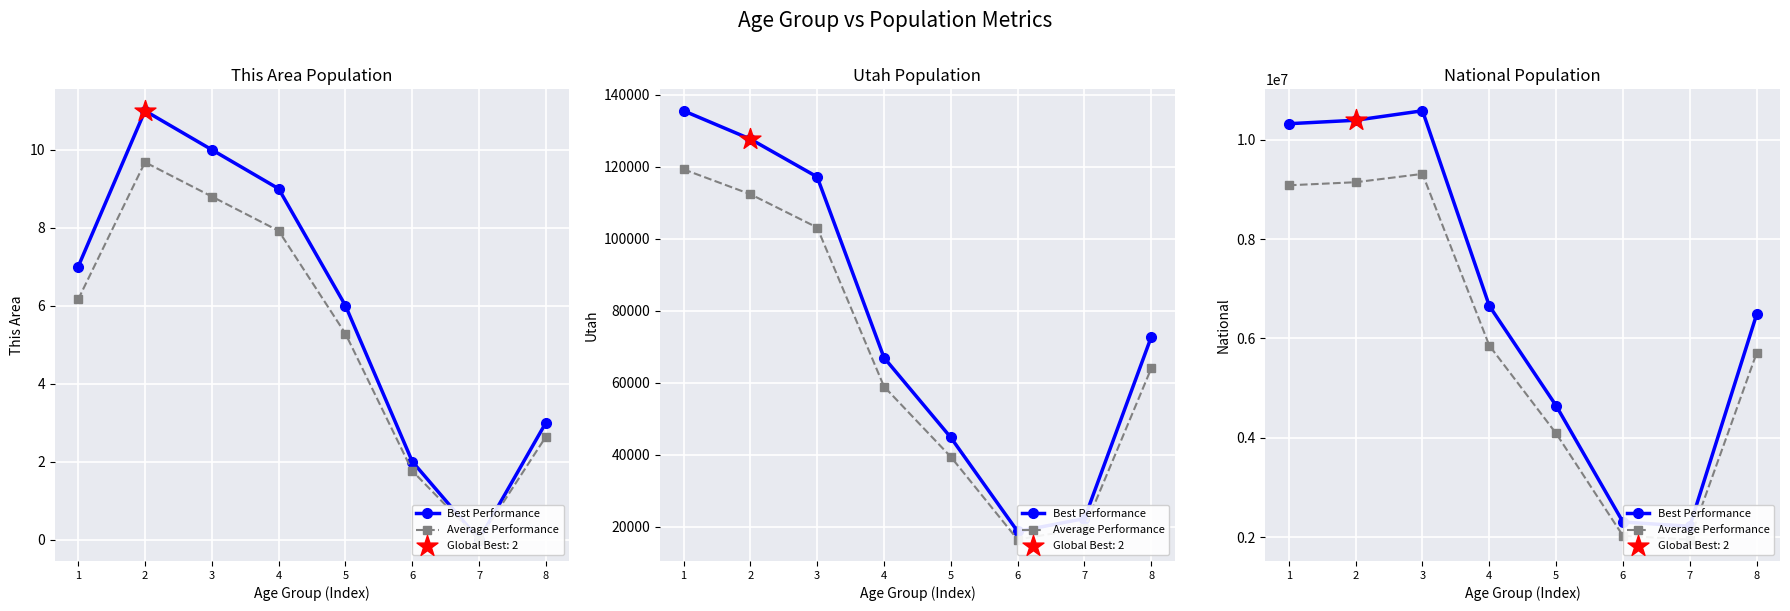

At how many categories does at least one series exceed 3060607?

6